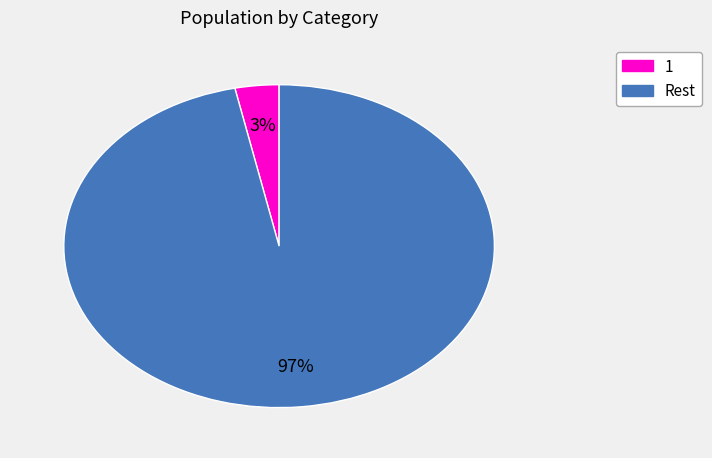

To the nearest percent, what is the average slice percentage?

50%